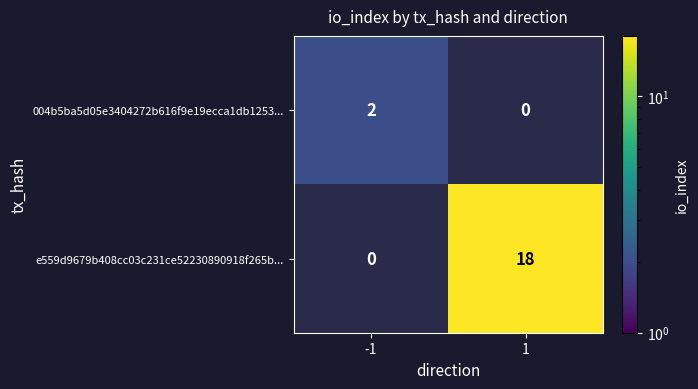

What is the difference between the e559d9679b408cc03c231ce52230890918f265b... values at 1 and -1?

18